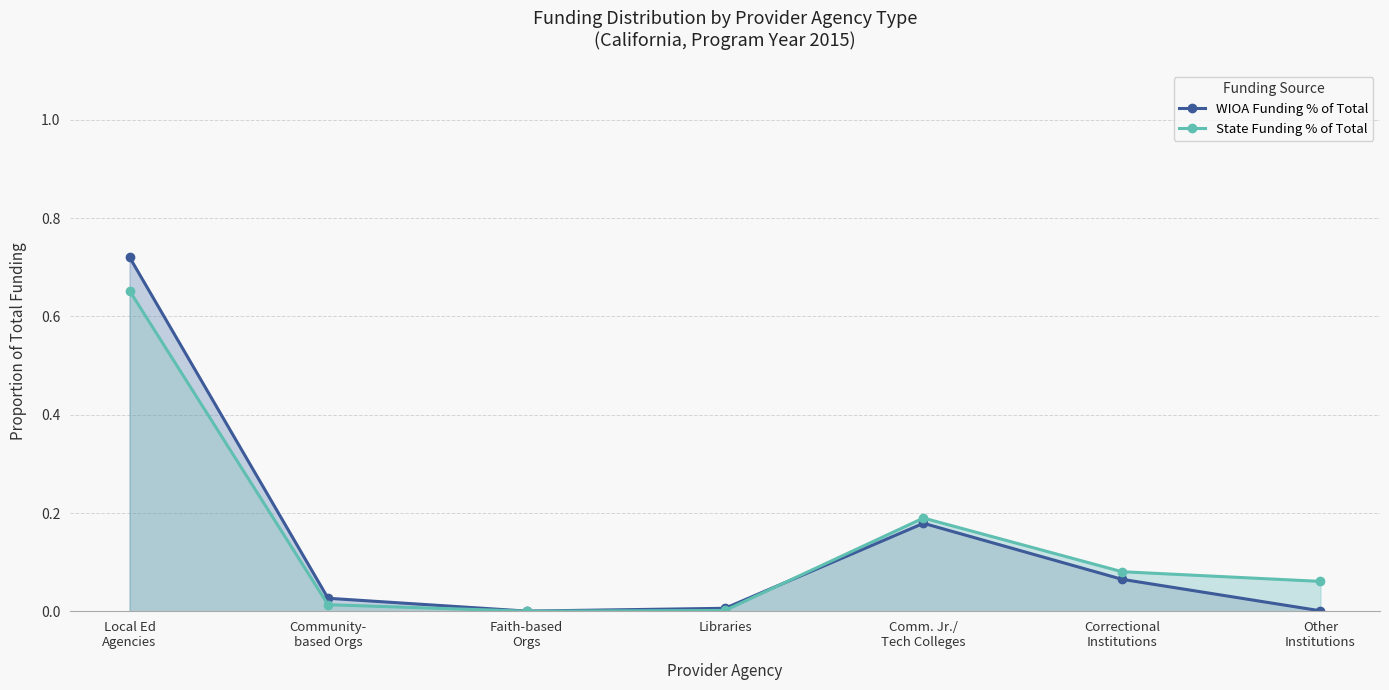

What is the label of the 3rd point from the left?

Faith-based
Orgs